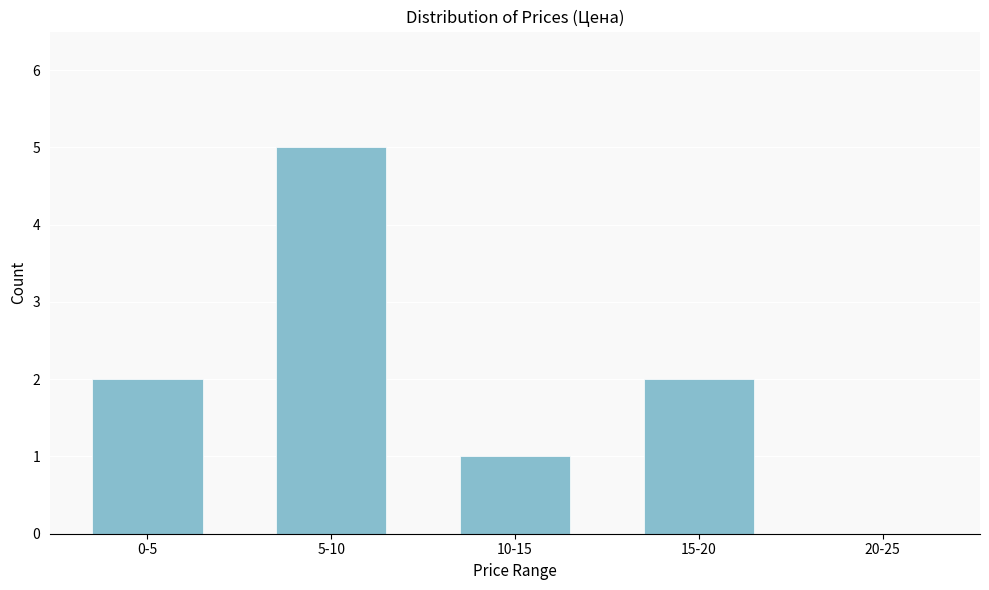

Reading left to right, list all the values displayed in this chart.

0-5=2	5-10=5	10-15=1	15-20=2	20-25=0